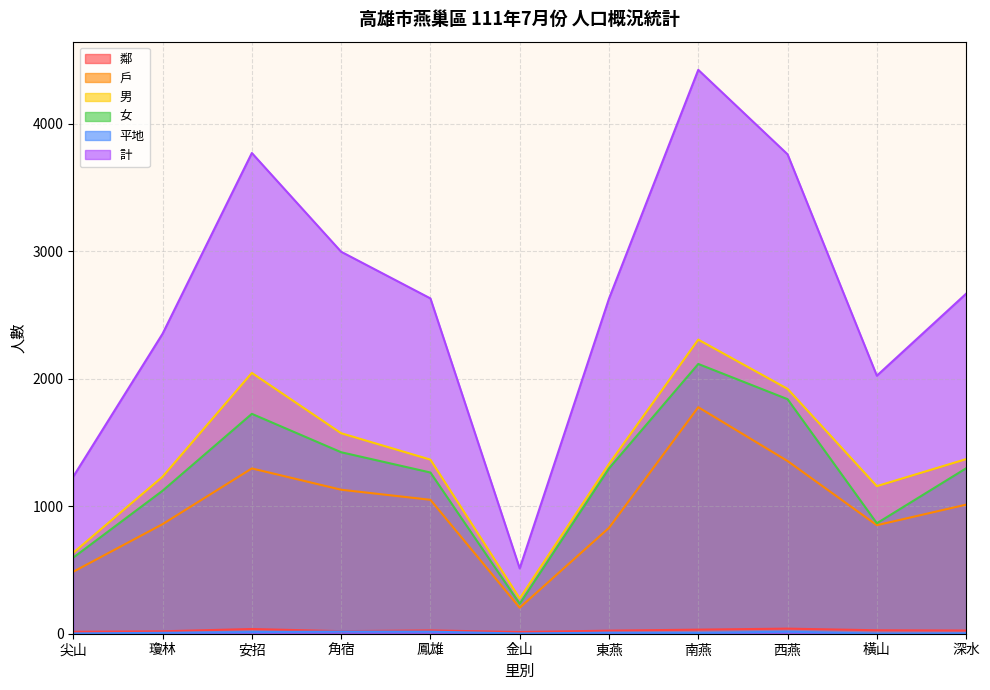

True or false: 計 and 女 cross at least once.

False